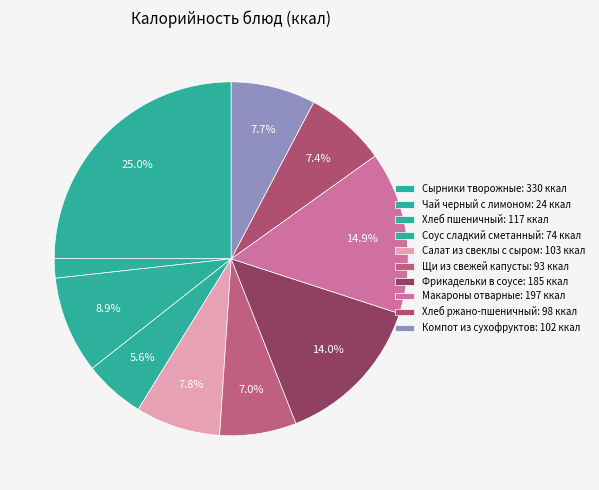

How many slices are in this pie chart?

10